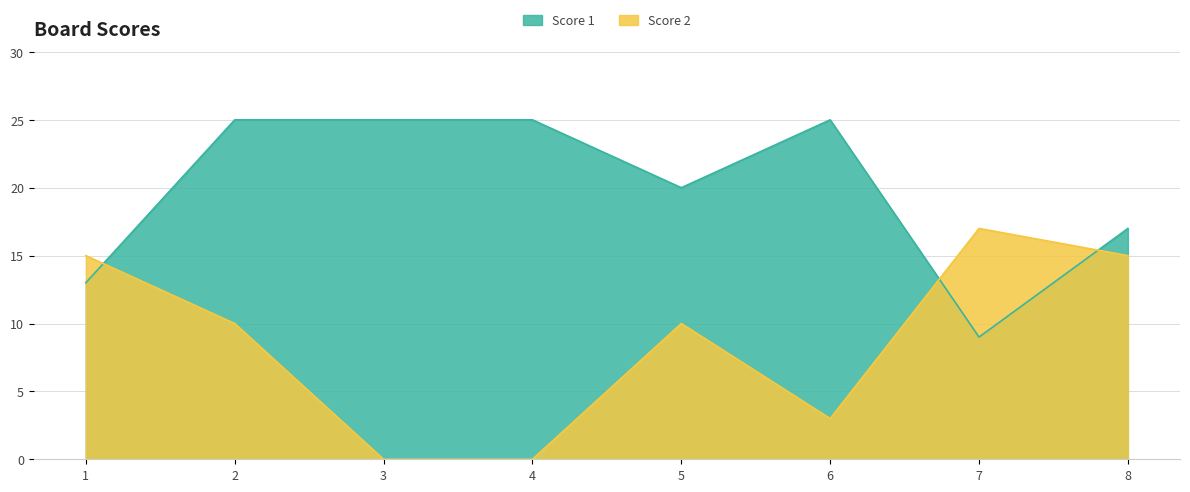

What is the value of the Score 1 point at the 5th from the left?

20